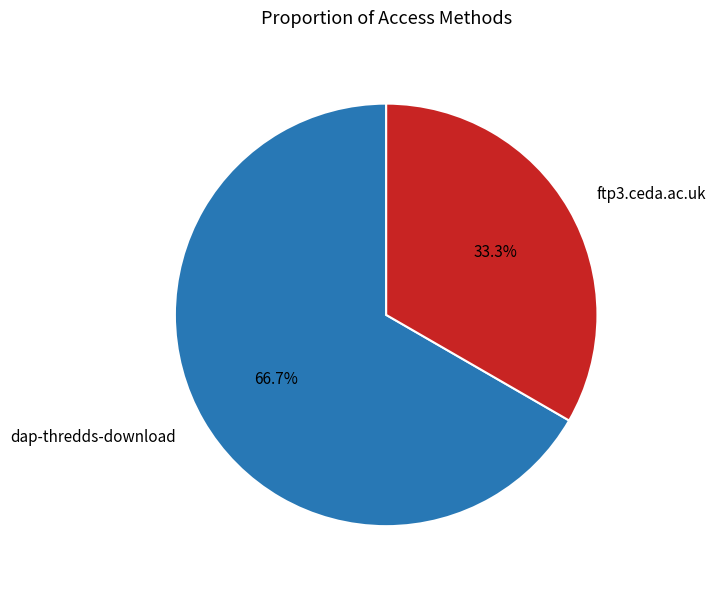

To the nearest percent, what portion does ftp3.ceda.ac.uk represent?

33%